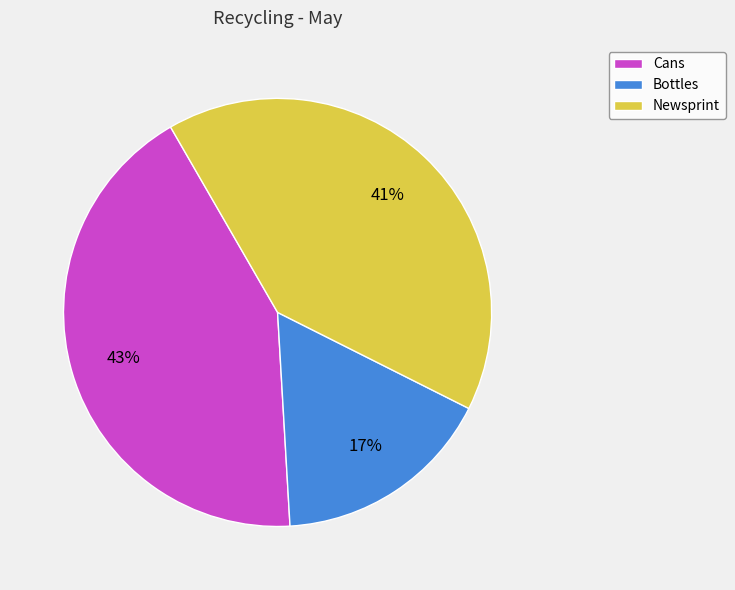

Which slice is the largest?

Cans